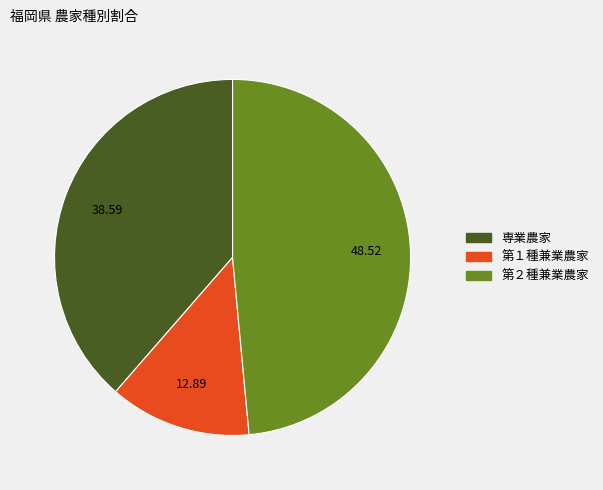

Rank the categories by value from lowest to highest.

第１種兼業農家, 専業農家, 第２種兼業農家